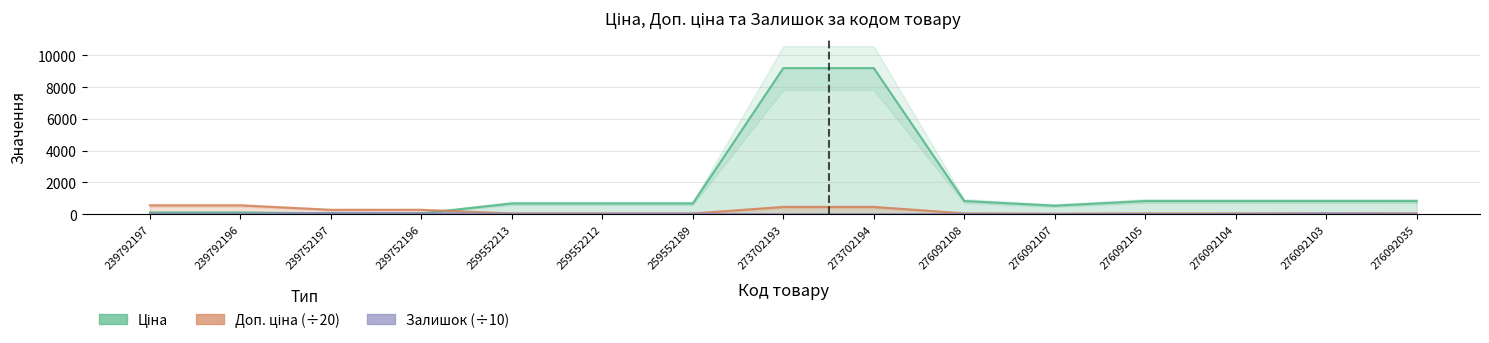

True or false: Доп. ціна has more than 1 points higher than both neighbors.

False